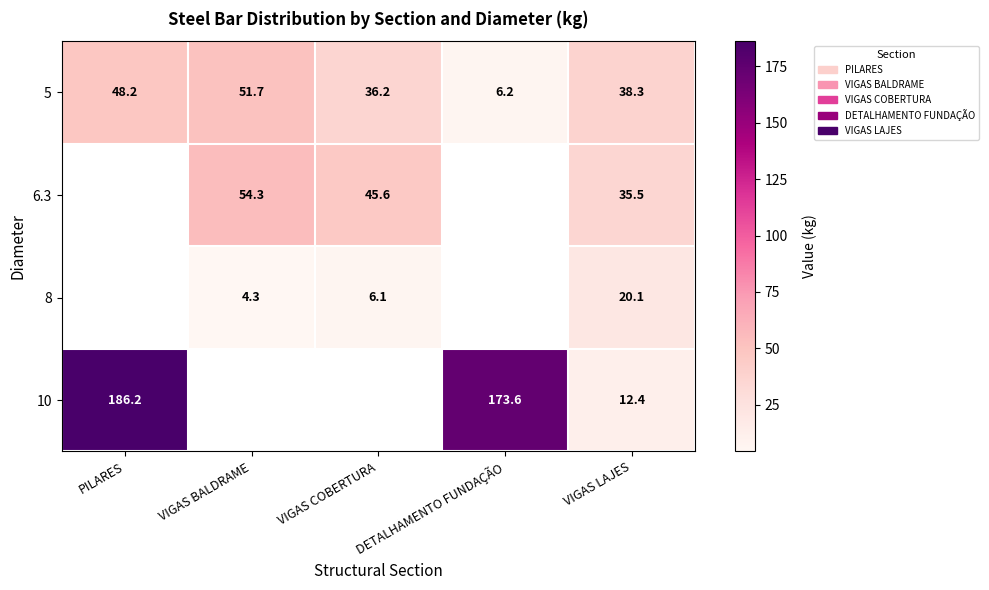

At which category is the sum across all series the highest?

VIGAS LAJES